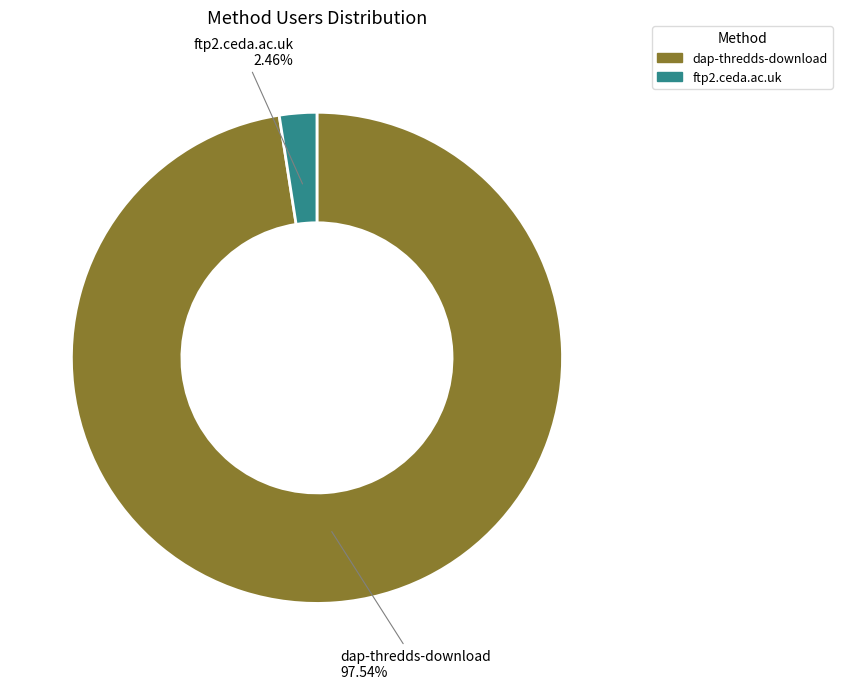

What percentage is the ftp2.ceda.ac.uk slice, to the nearest percent?

2%